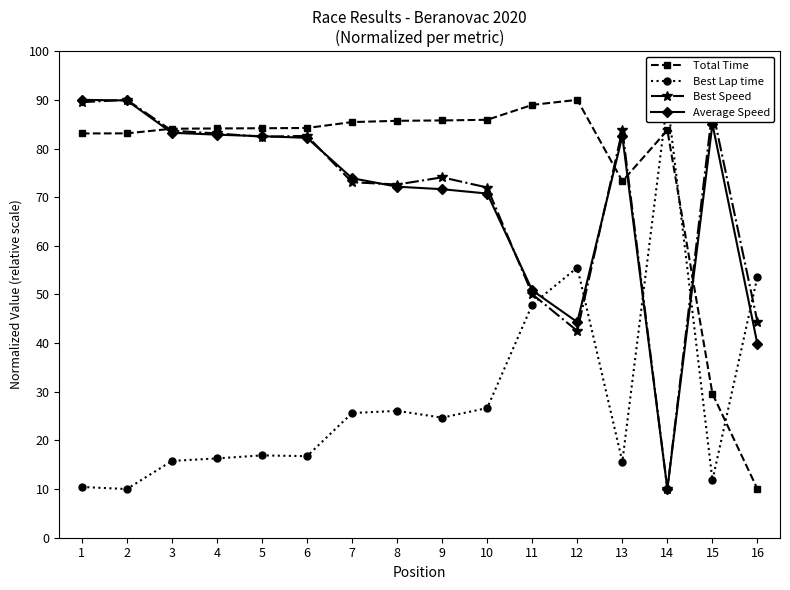

How many interior local peaks does the Best Lap time series have?

4